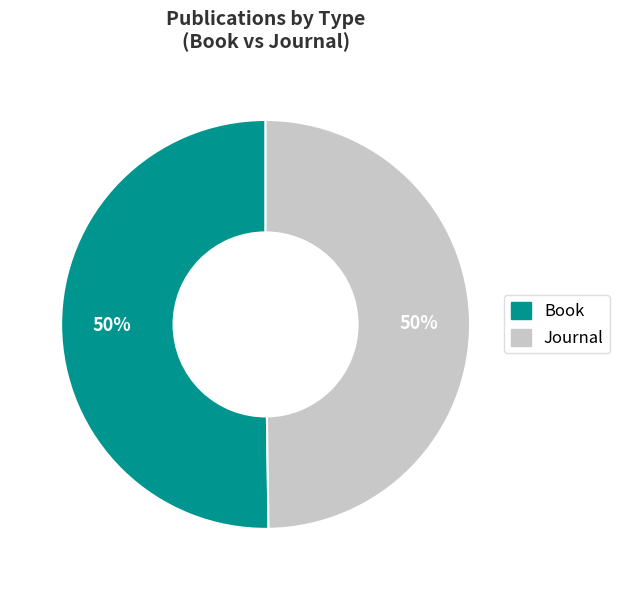

To the nearest percent, what portion does Book represent?

50%